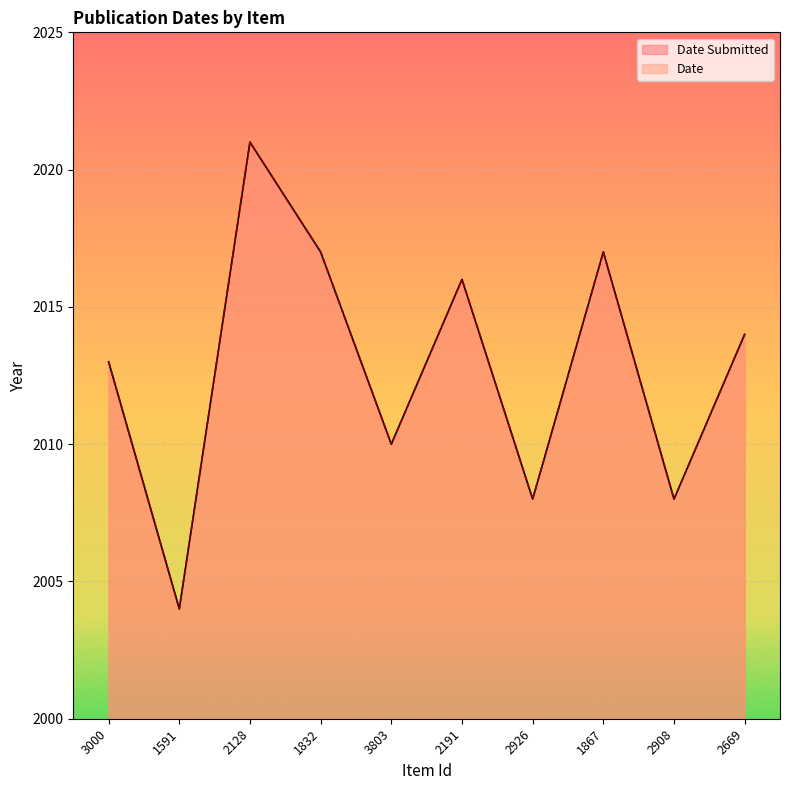

List the labels in order of Date value, smallest first.

1591, 2926, 2908, 3803, 3000, 2669, 2191, 1832, 1867, 2128